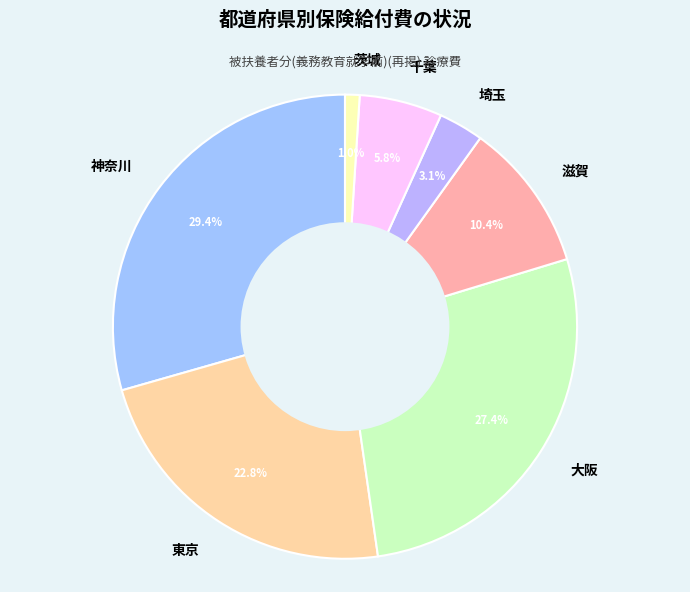

Rank the categories by value from lowest to highest.

茨城, 埼玉, 千葉, 滋賀, 東京, 大阪, 神奈川